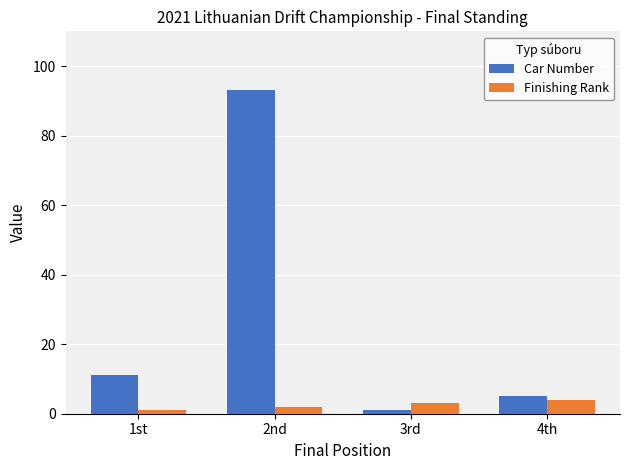

Which series changed the most between 1st and 2nd?

Car Number